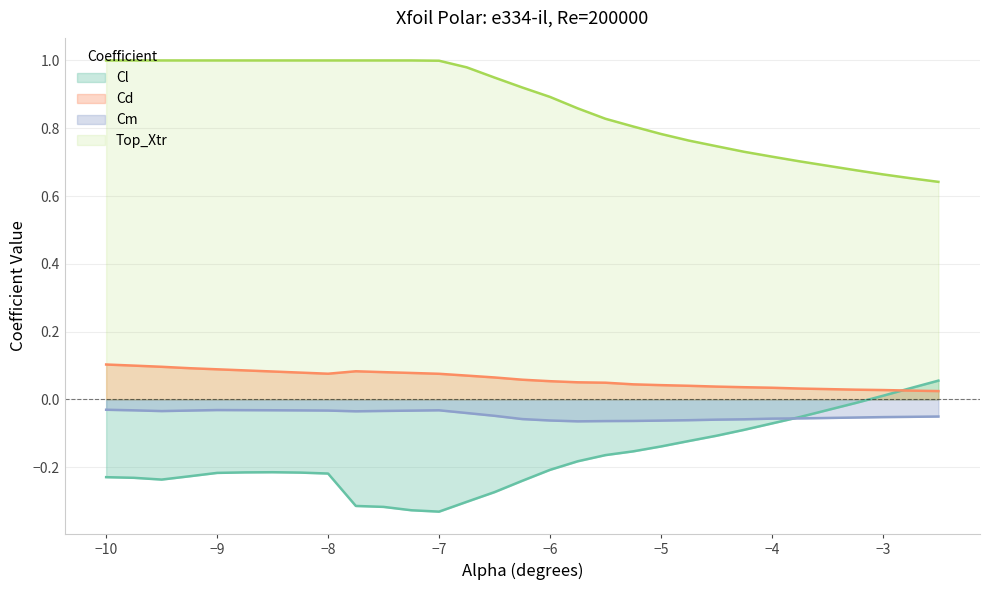

Which label corresponds to the smallest value in the chart?

-7.0